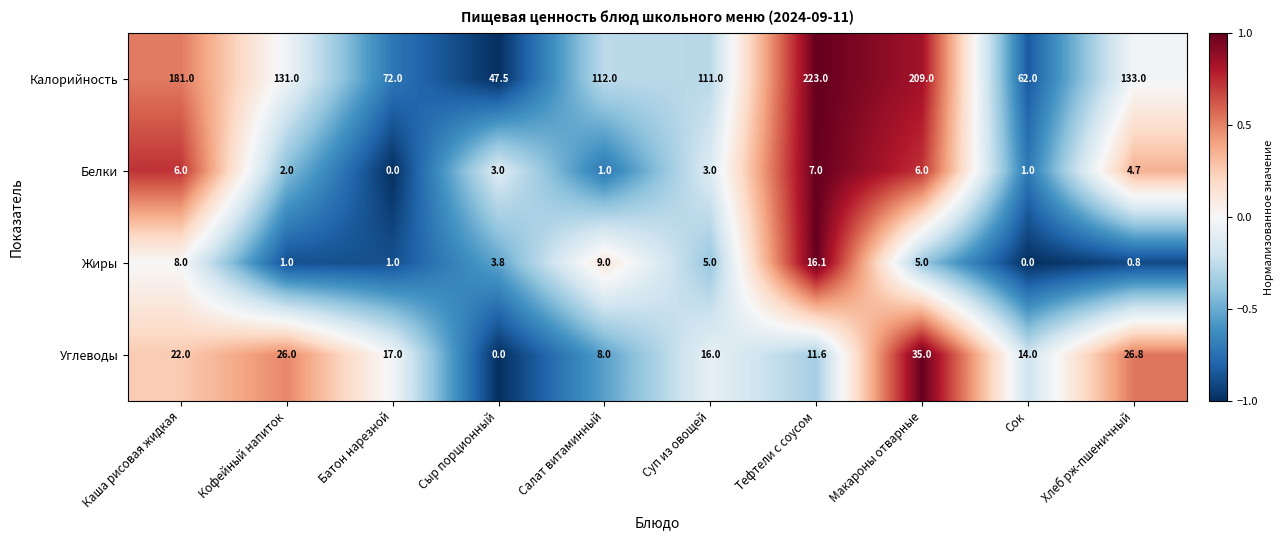

What is the difference between the maximum and minimum values in the Калорийность series?

175.5